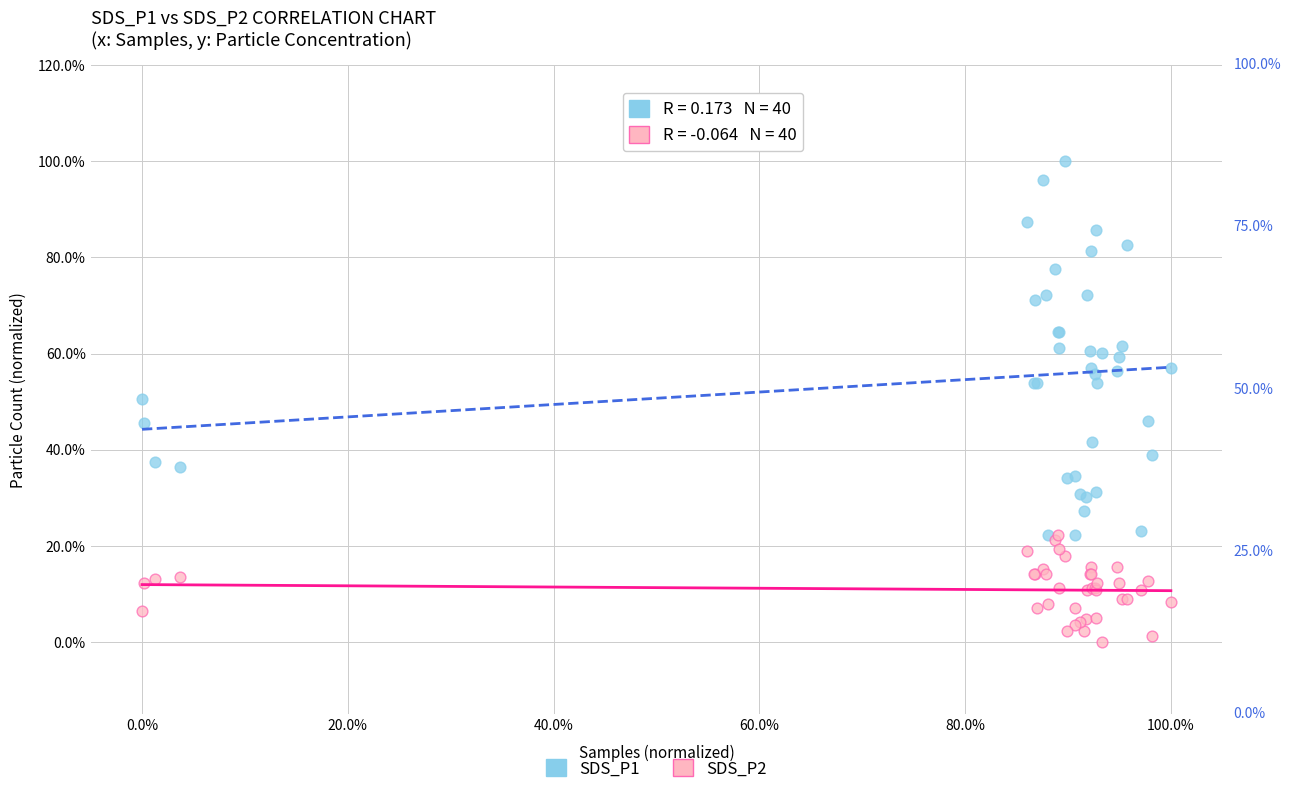

Which series has the largest Y range (max minus min)?

SDS_P1